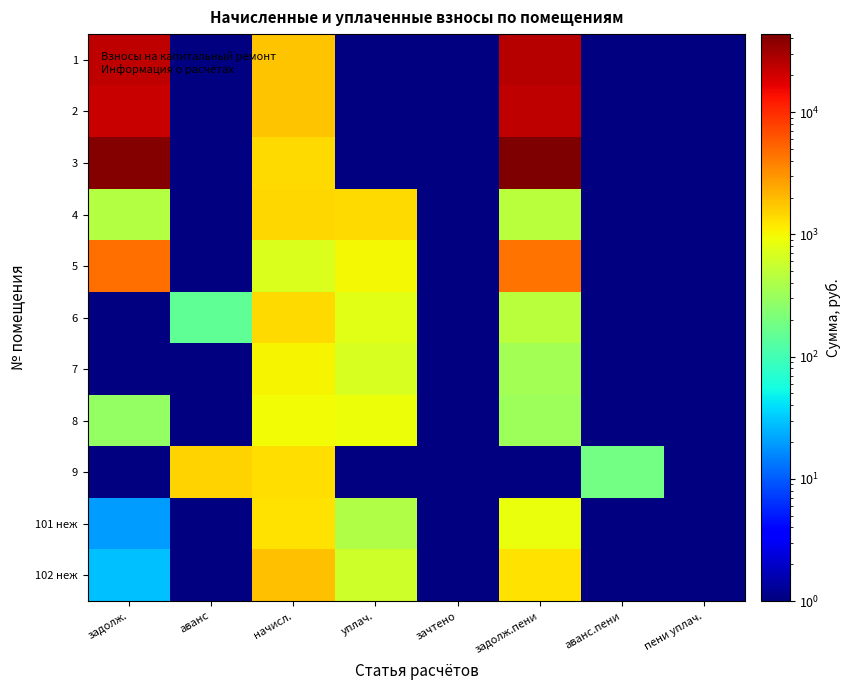

Reading left to right, list all the values displayed in this chart.

1: задолж.=23397.4	аванс=0.5	начисл.=1750.6	уплач.=0.5	зачтено=0.5	задолж.пени=25735.6	аванс.пени=0.5	пени уплач.=0.5
2: задолж.=21377.5	аванс=0.5	начисл.=1770.4	уплач.=0.5	зачтено=0.5	задолж.пени=23691.4	аванс.пени=0.5	пени уплач.=0.5
3: задолж.=41084.0	аванс=0.5	начисл.=1374.1	уплач.=0.5	зачтено=0.5	задолж.пени=43441.0	аванс.пени=0.5	пени уплач.=0.5
4: задолж.=432.9	аванс=0.5	начисл.=1431.3	уплач.=1387.1	зачтено=0.5	задолж.пени=477.1	аванс.пени=0.5	пени уплач.=0.5
5: задолж.=4674.4	аванс=0.5	начисл.=726.7	уплач.=1000.0	зачтено=0.5	задолж.пени=4502.5	аванс.пени=0.5	пени уплач.=0.5
6: задолж.=0.5	аванс=144.9	начисл.=1391.7	уплач.=782.9	зачтено=0.5	задолж.пени=463.9	аванс.пени=0.5	пени уплач.=0.5
7: задолж.=0.5	аванс=0.5	начисл.=1048.1	уплач.=698.8	зачтено=0.5	задолж.пени=349.4	аванс.пени=0.5	пени уплач.=0.5
8: задолж.=289.0	аванс=0.5	начисл.=955.7	уплач.=926.2	зачтено=0.5	задолж.пени=318.6	аванс.пени=0.5	пени уплач.=0.5
9: задолж.=0.5	аванс=1542.8	начисл.=1352.0	уплач.=0.5	зачтено=0.5	задолж.пени=0.5	аванс.пени=190.7	пени уплач.=0.5
101 неж: задолж.=20.1	аванс=0.5	начисл.=1264.0	уплач.=421.3	зачтено=0.5	задолж.пени=862.8	аванс.пени=0.5	пени уплач.=0.5
102 неж: задолж.=29.3	аванс=0.5	начисл.=1840.9	уплач.=613.6	зачтено=0.5	задолж.пени=1256.5	аванс.пени=0.5	пени уплач.=0.5